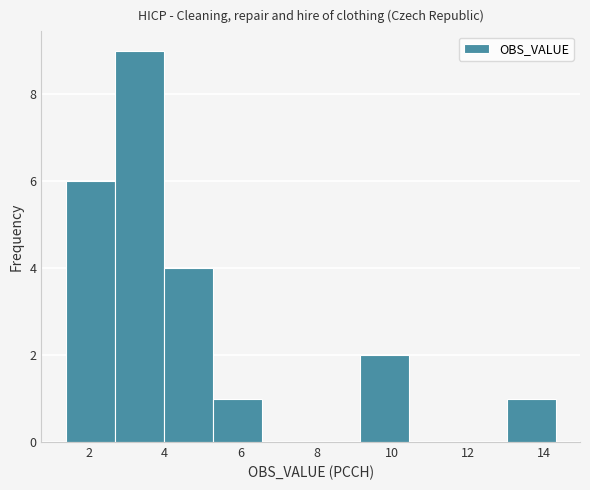

Over which range of the x-axis is the bar tallest?

2.6 to 4.0